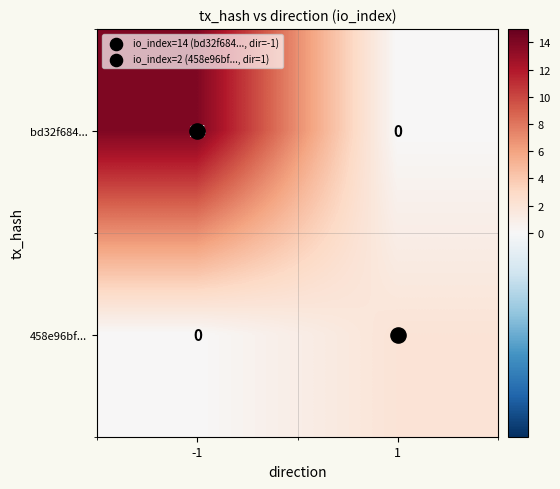

What is the difference between the maximum and minimum values in the bd32f684... series?

14